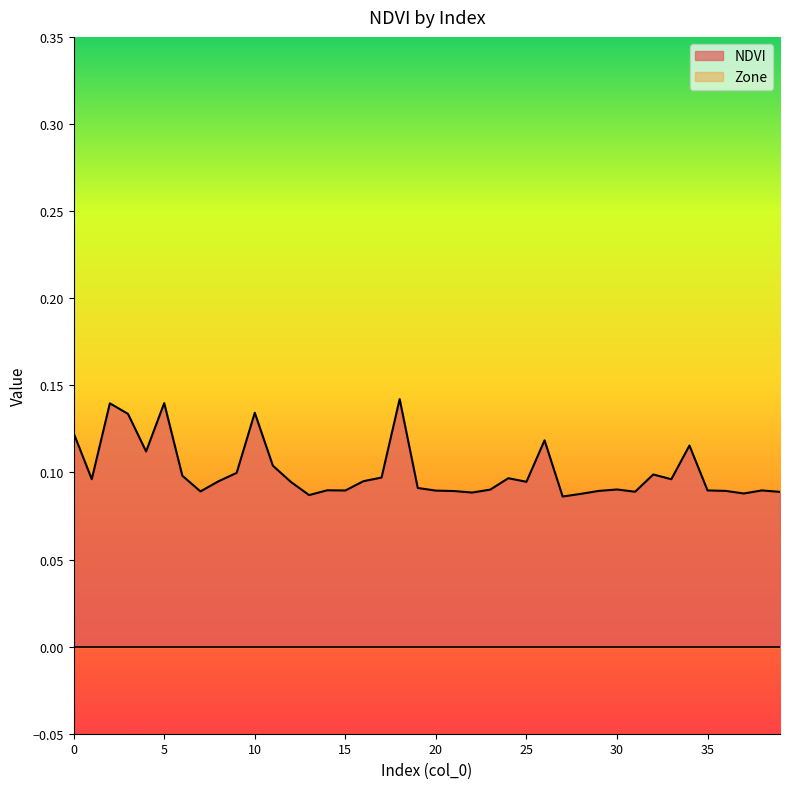

Which has a higher value, 1 or 33?

1